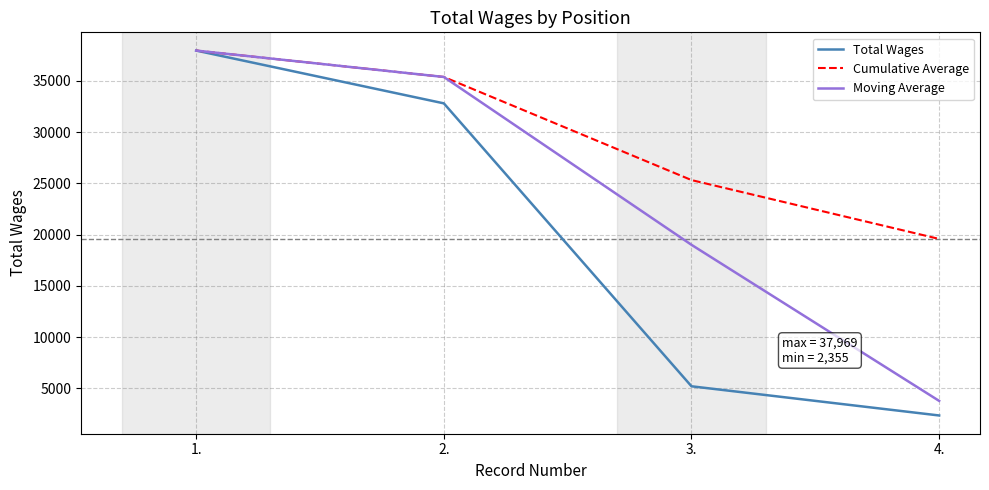

What is the maximum value for Moving Average?

37969.0